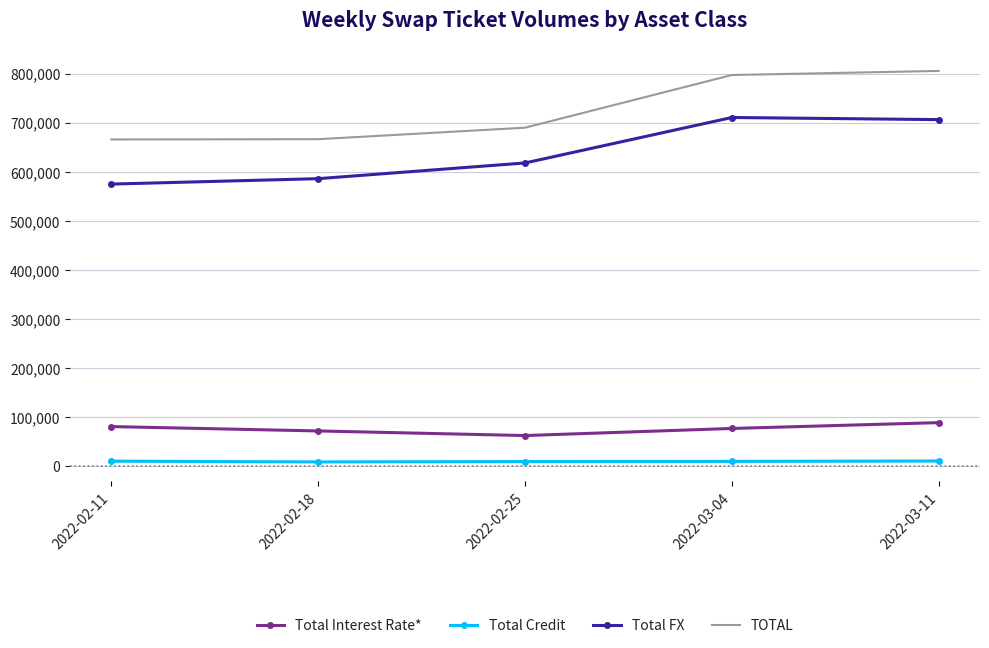

The value of Total FX at 2022-03-04 is 366387. True or false?

False